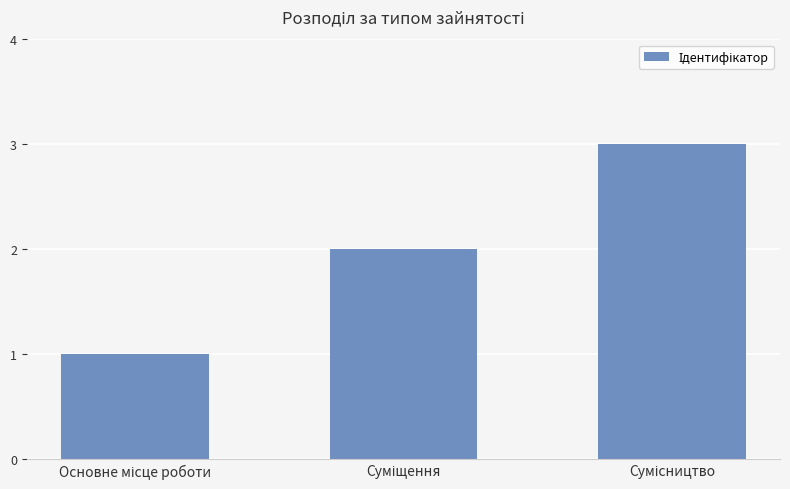

What is the sum of all values?

6